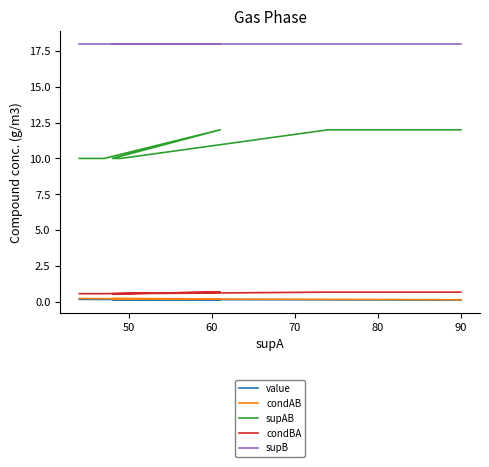

True or false: supAB and condAB cross at least once.

False